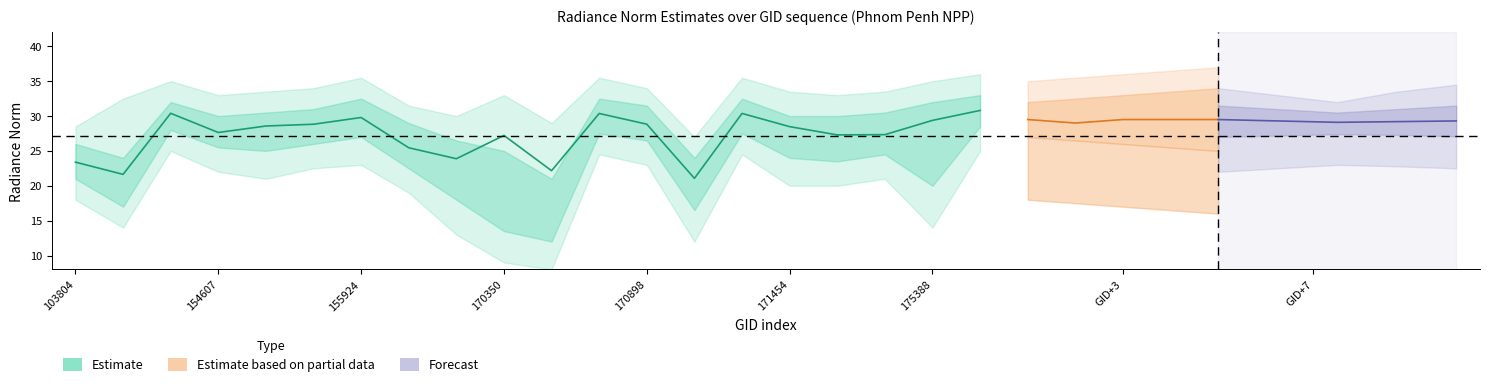

What is the sum of the rade9_aggzone_norm values at 170155 and 175772?

54.7